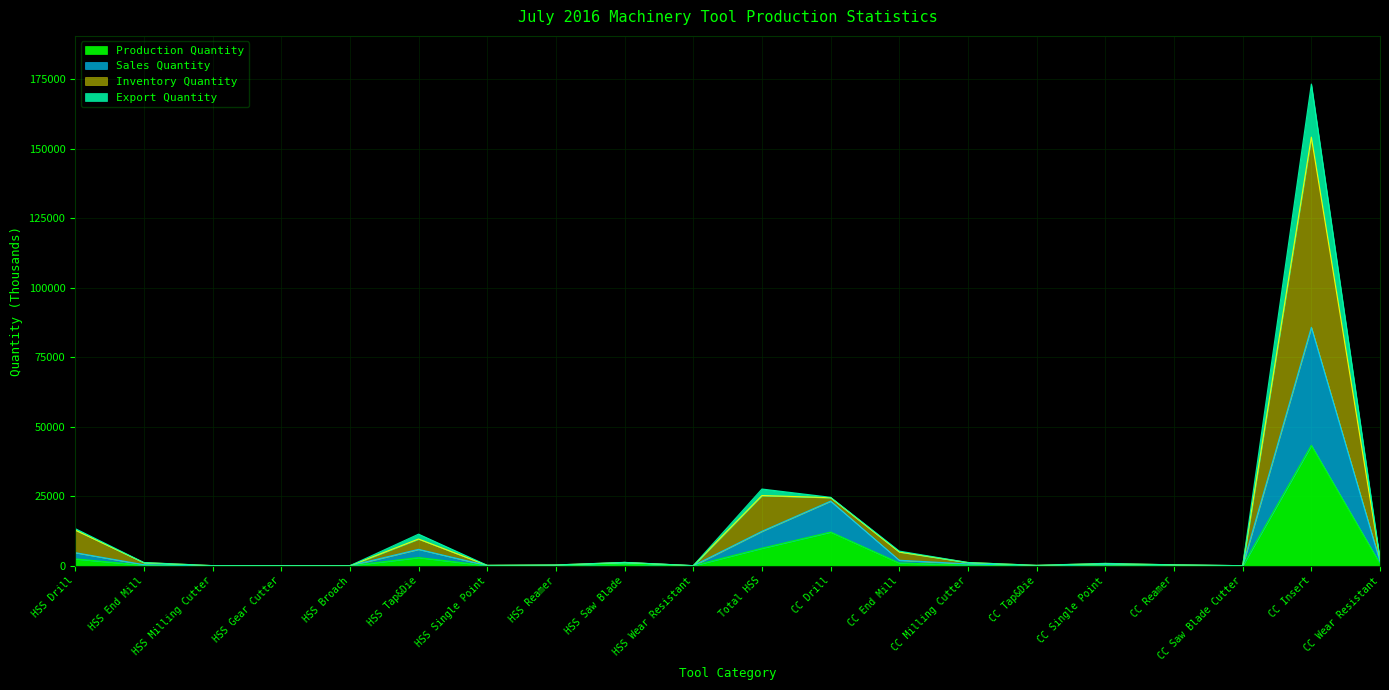

What is the maximum value for Production Quantity?

43307.2